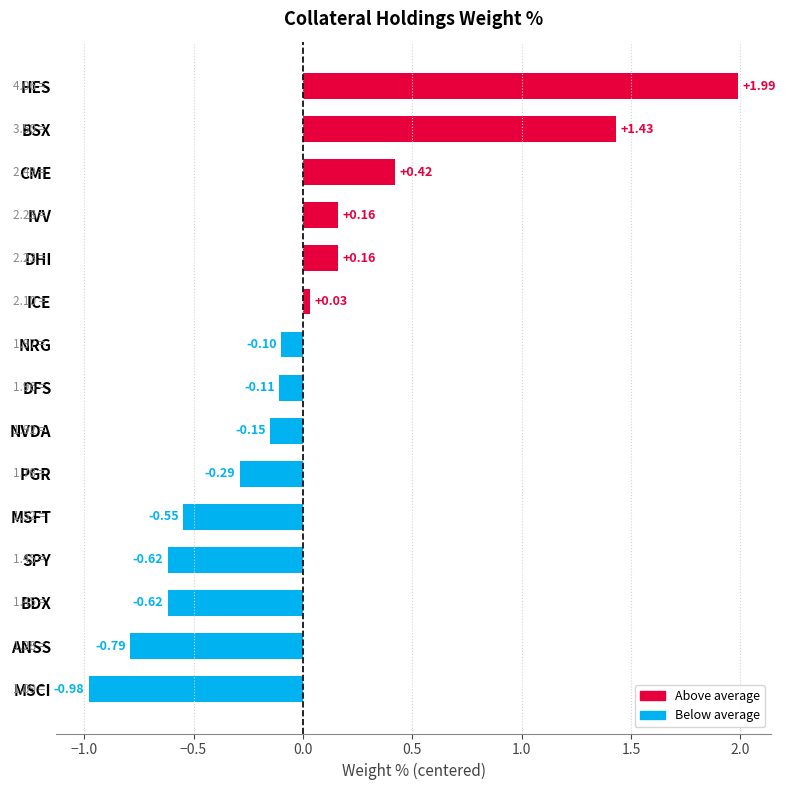

What is the change in value from HES to SPY?

-2.6